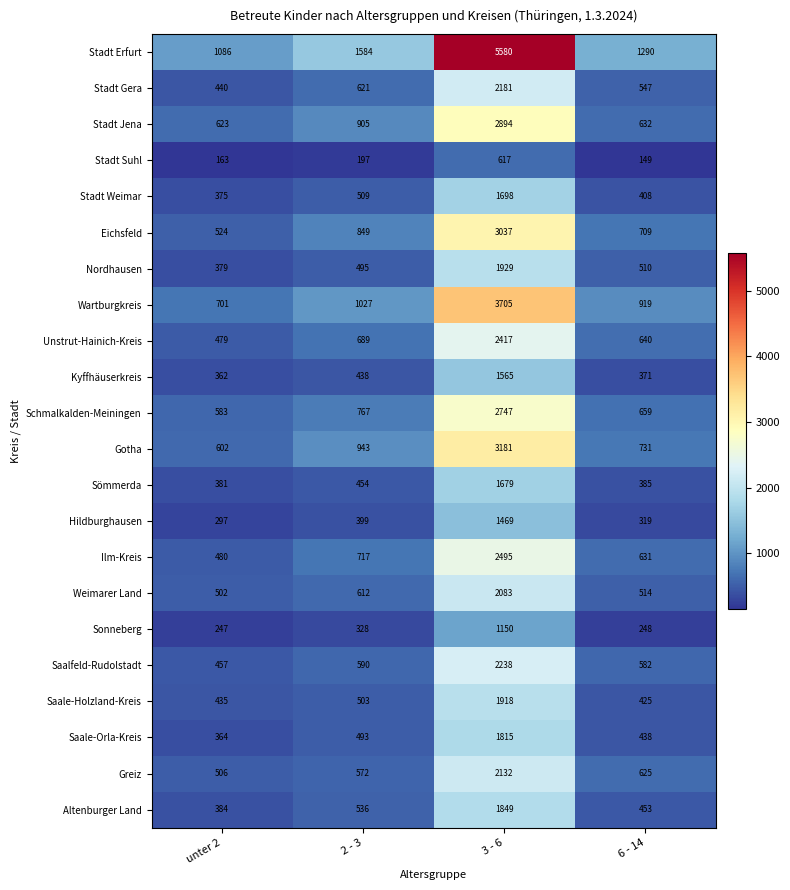

Rank the series by their maximum value, from lowest to highest.

Stadt Suhl, Sonneberg, Hildburghausen, Kyffhäuserkreis, Sömmerda, Stadt Weimar, Saale-Orla-Kreis, Altenburger Land, Saale-Holzland-Kreis, Nordhausen, Weimarer Land, Greiz, Stadt Gera, Saalfeld-Rudolstadt, Unstrut-Hainich-Kreis, Ilm-Kreis, Schmalkalden-Meiningen, Stadt Jena, Eichsfeld, Gotha, Wartburgkreis, Stadt Erfurt